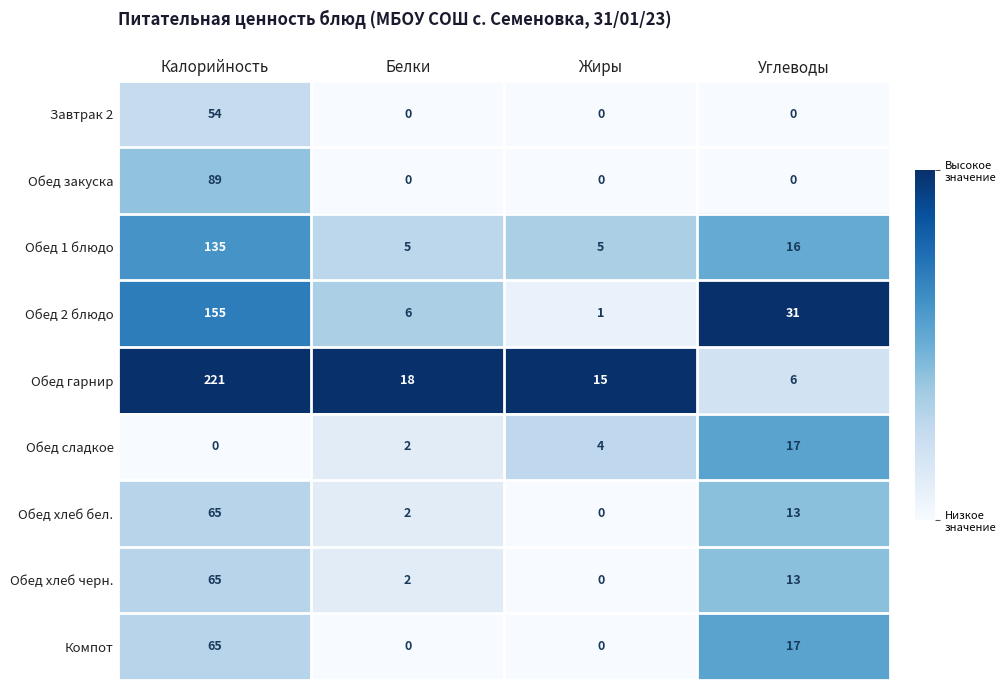

Which series changed the most between Белки and Углеводы?

Обед 2 блюдо